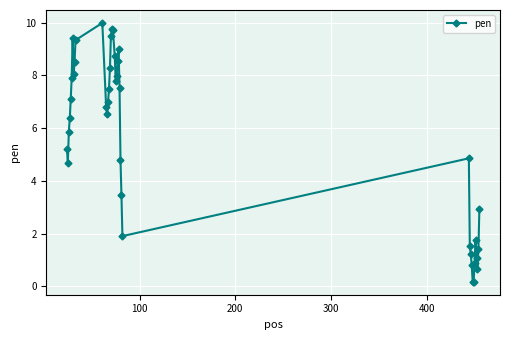

What is the sum of all values?

224.9